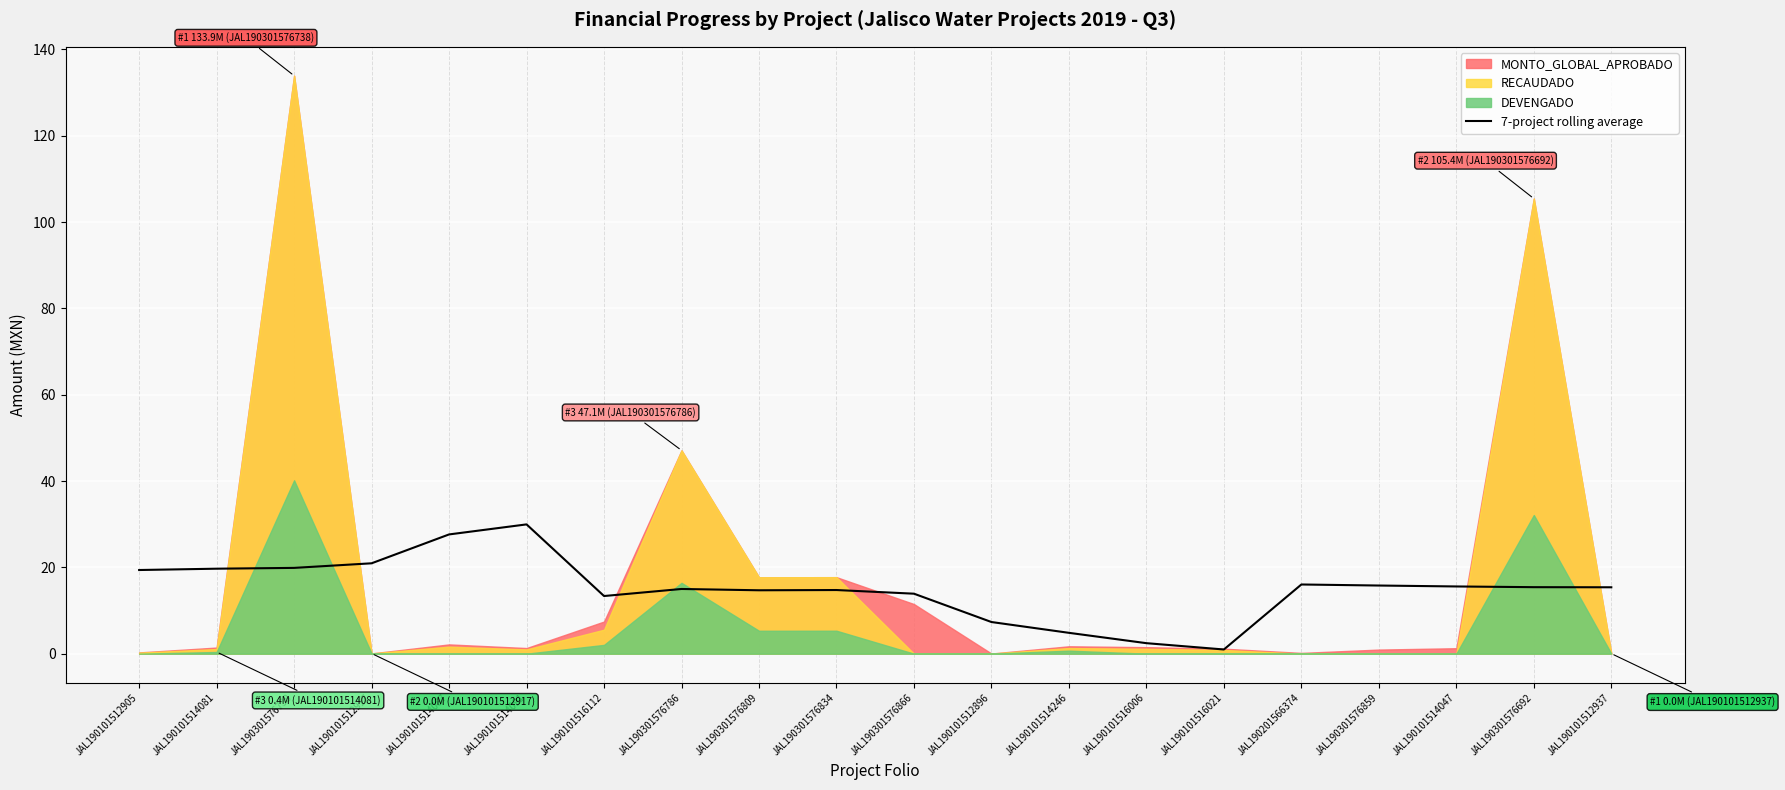

The value at JAL190301576738 is 11.7. True or false?

False